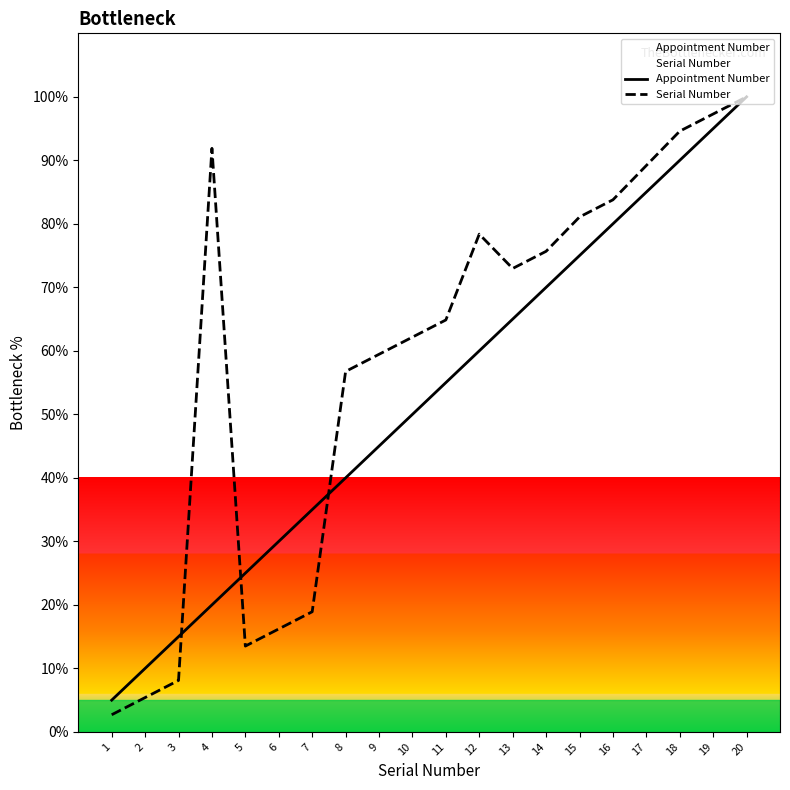

Reading left to right, transcribe all the data shown in this chart.

Appointment Number: 1=5.0	2=10.0	3=15.0	4=20.0	5=25.0	6=30.0	7=35.0	8=40.0	9=45.0	10=50.0	11=55.0	12=60.0	13=65.0	14=70.0	15=75.0	16=80.0	17=85.0	18=90.0	19=95.0	20=100.0
Serial Number: 1=2.7	2=5.4	3=8.1	4=91.9	5=13.5	6=16.2	7=18.9	8=56.8	9=59.5	10=62.2	11=64.9	12=78.4	13=73.0	14=75.7	15=81.1	16=83.8	17=89.2	18=94.6	19=97.3	20=100.0